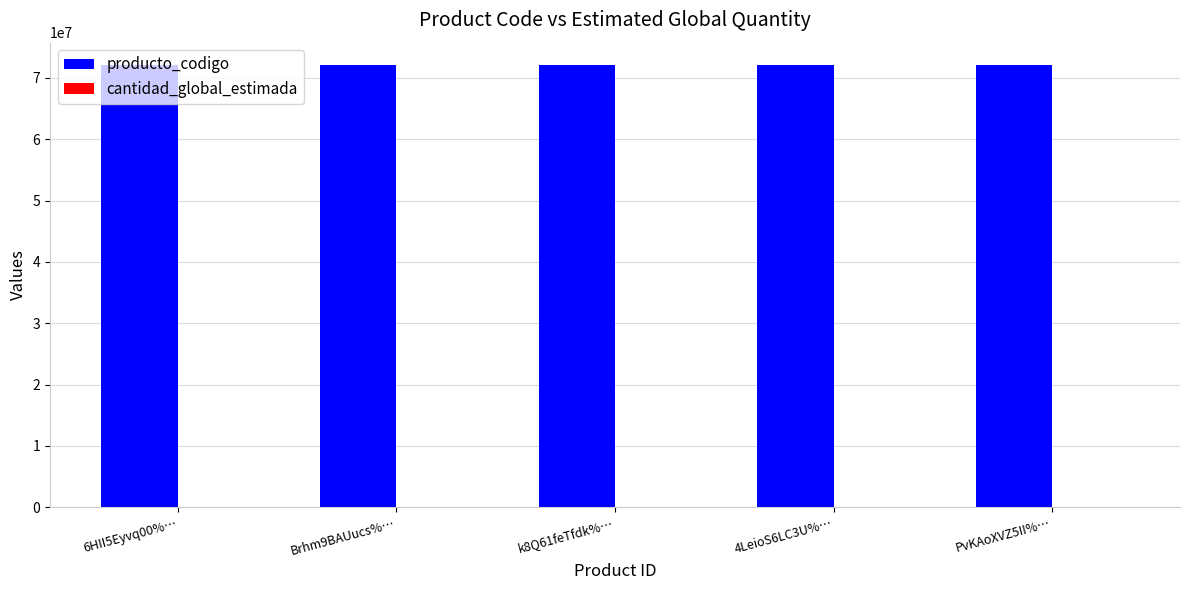

How many series are shown in this chart?

2